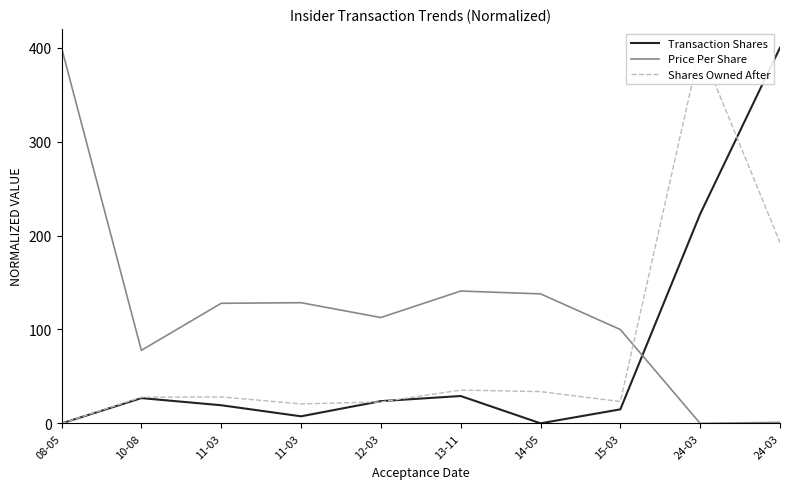

What are all the series names shown in the legend?

Transaction Shares, Price Per Share, Shares Owned After